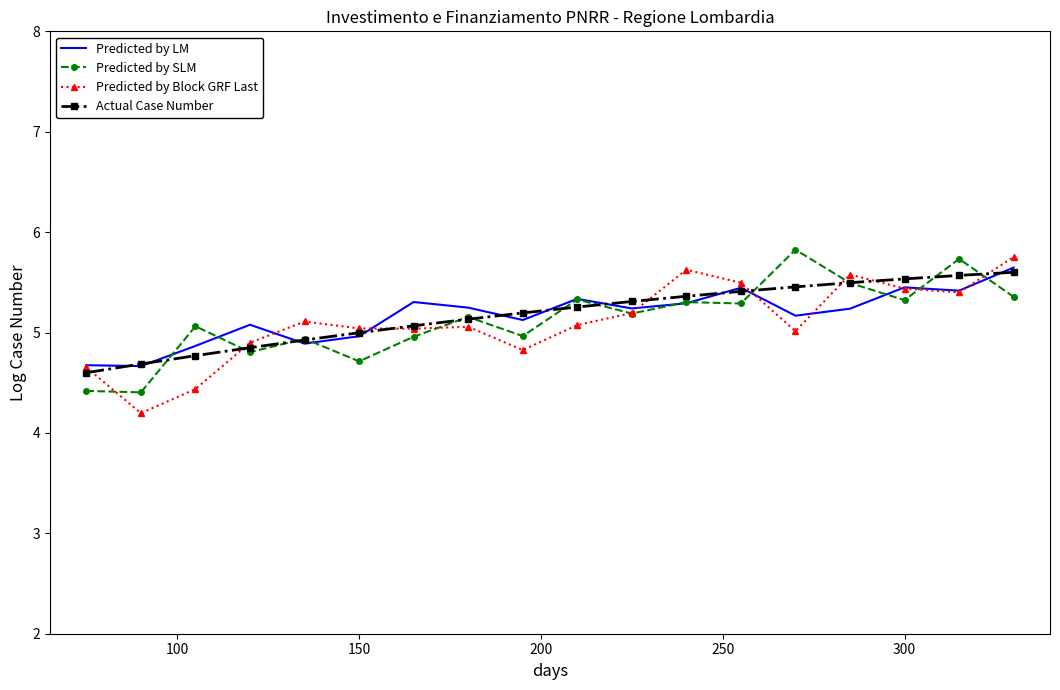

True or false: Predicted by SLM and Predicted by LM intersect in this chart.

True